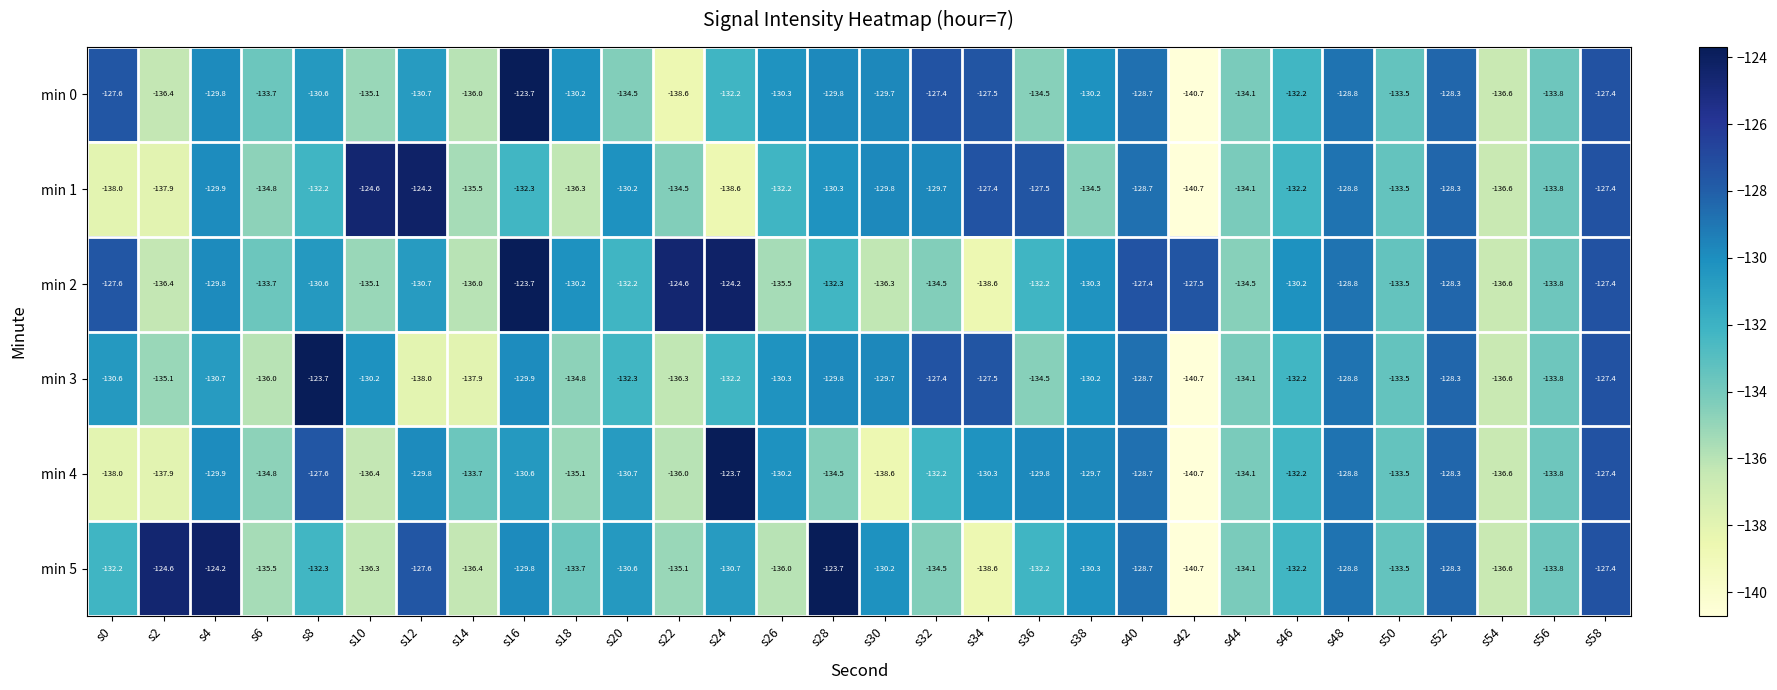

At how many categories does at least one series exceed -130?

20